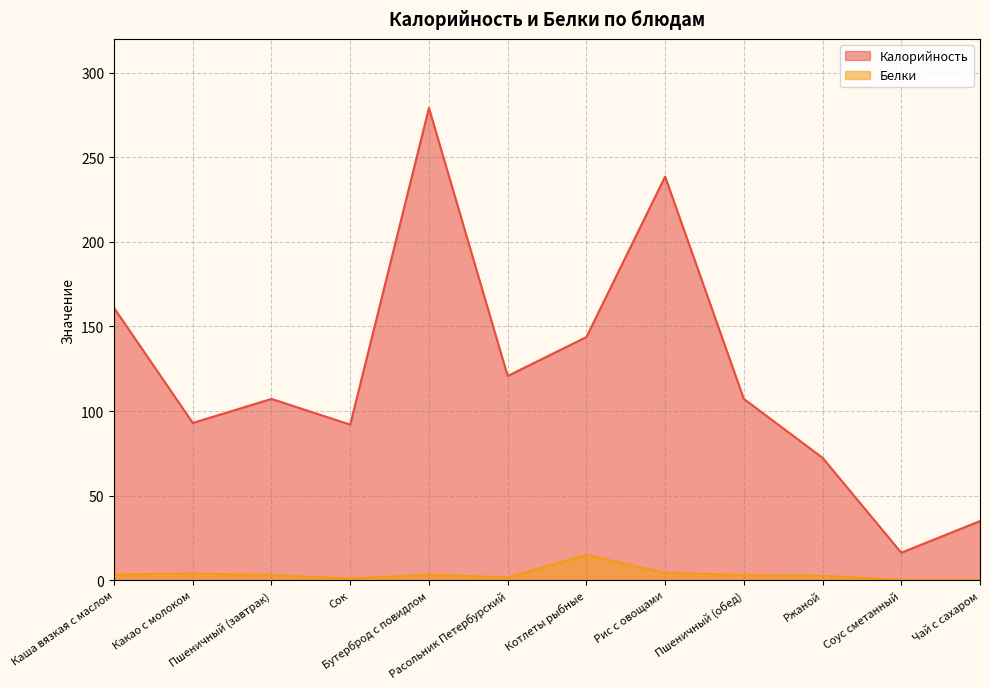

Which series has the widest spread of values?

Калорийность